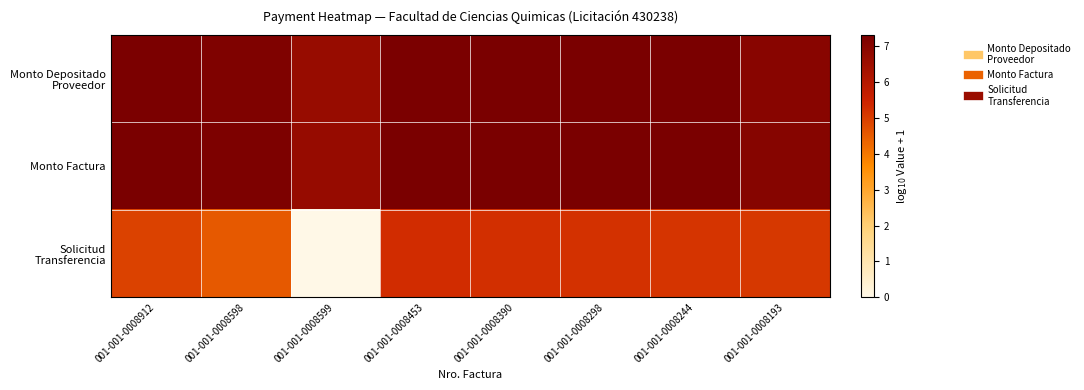

At how many categories does at least one series exceed 3?

8